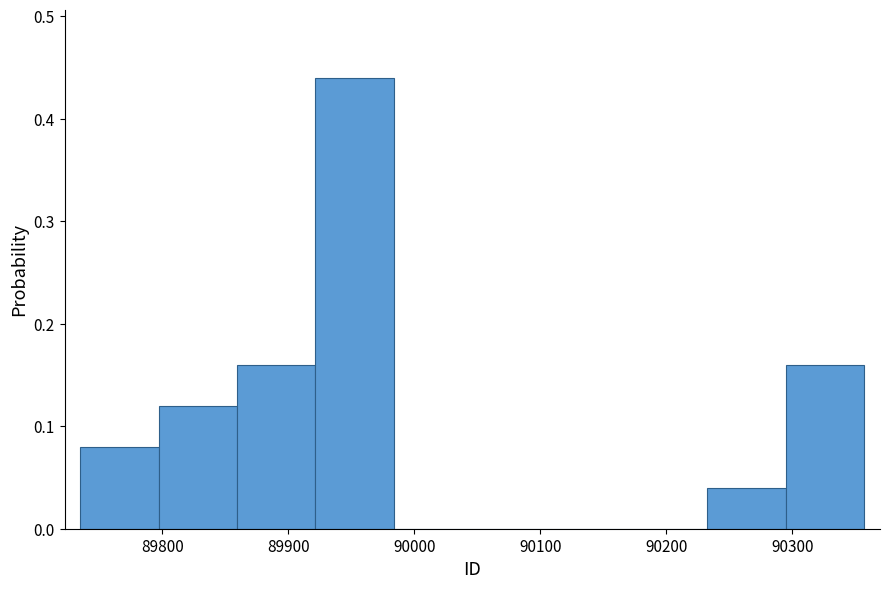

Over which range of the x-axis is the bar tallest?

89920 to 89980